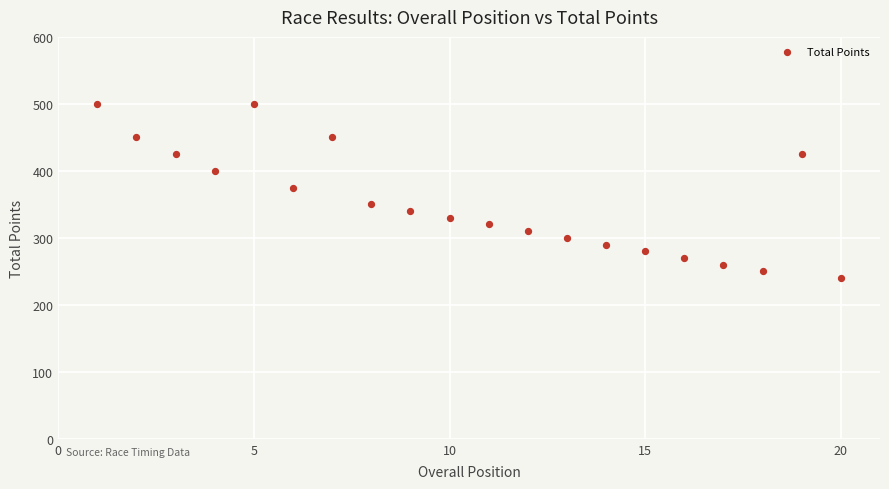

What is the range of X values (max minus min)?

19